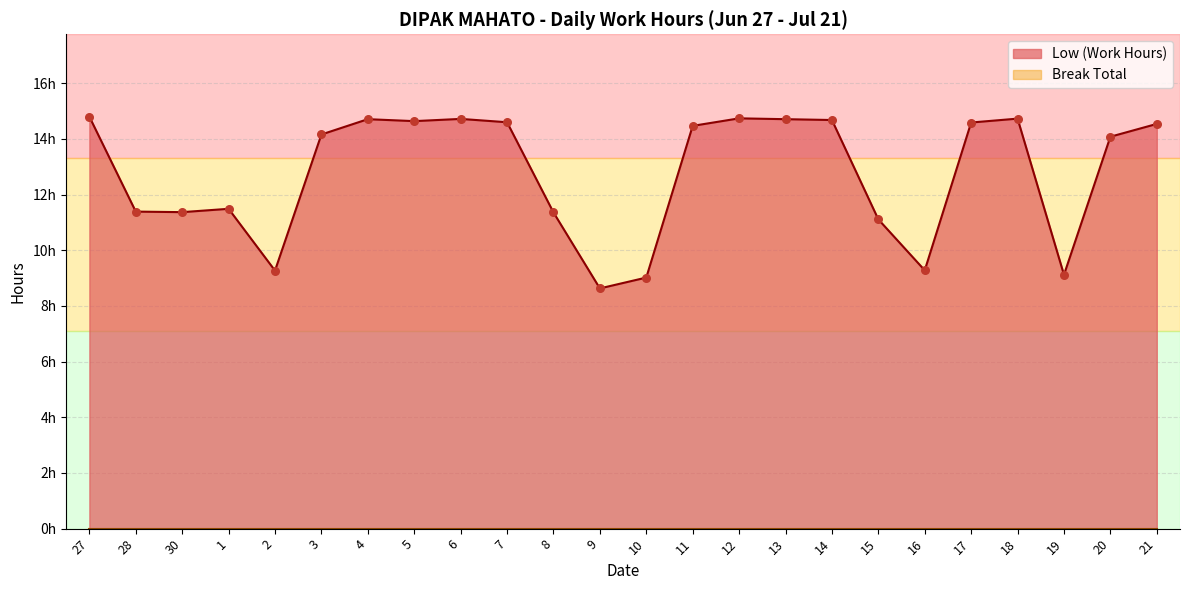

Between 18 and 7, which is larger?

18